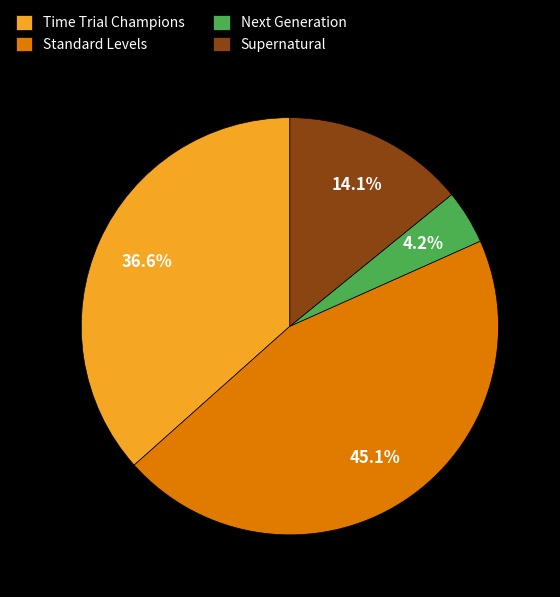

Rank the categories by value from highest to lowest.

Standard Levels, Time Trial Champions, Supernatural, Next Generation